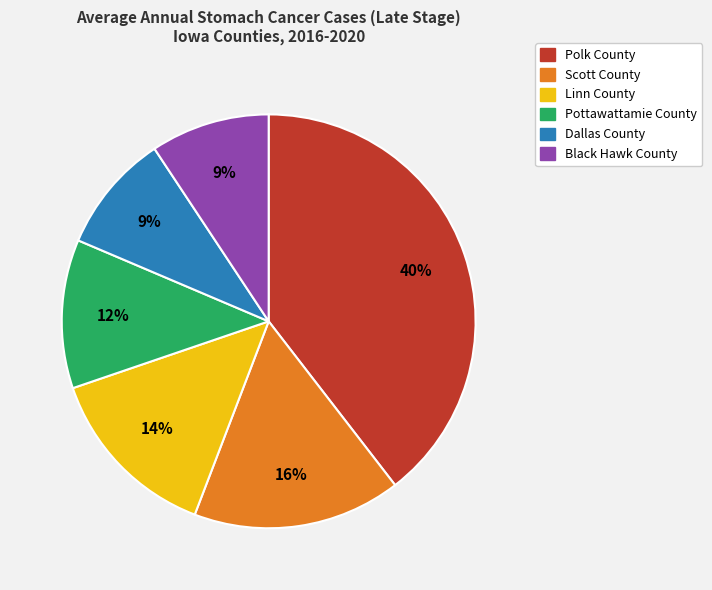

Is there a majority slice in this chart?

No